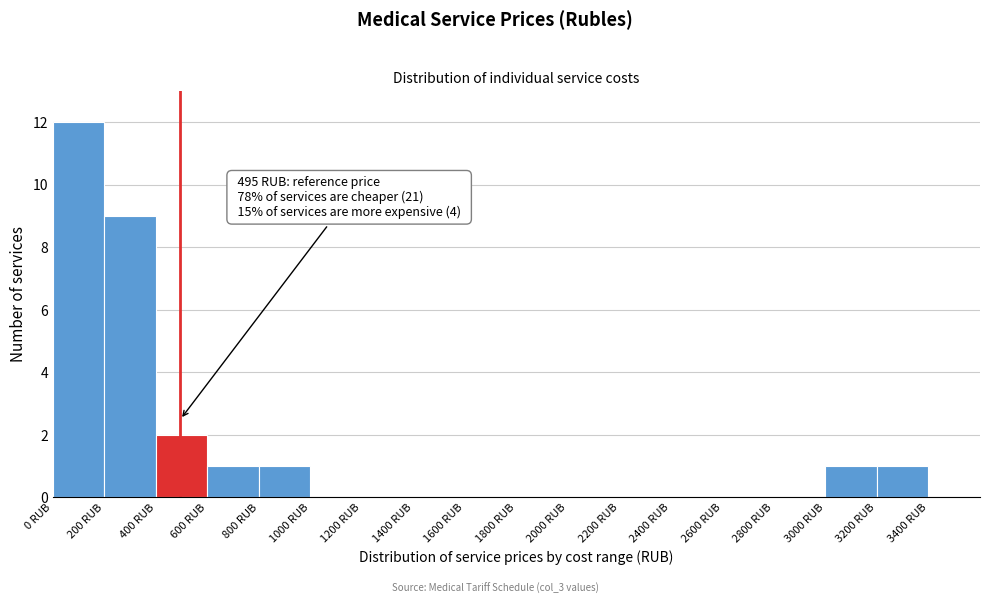

Over which range of the x-axis is the bar tallest?

0 to 200